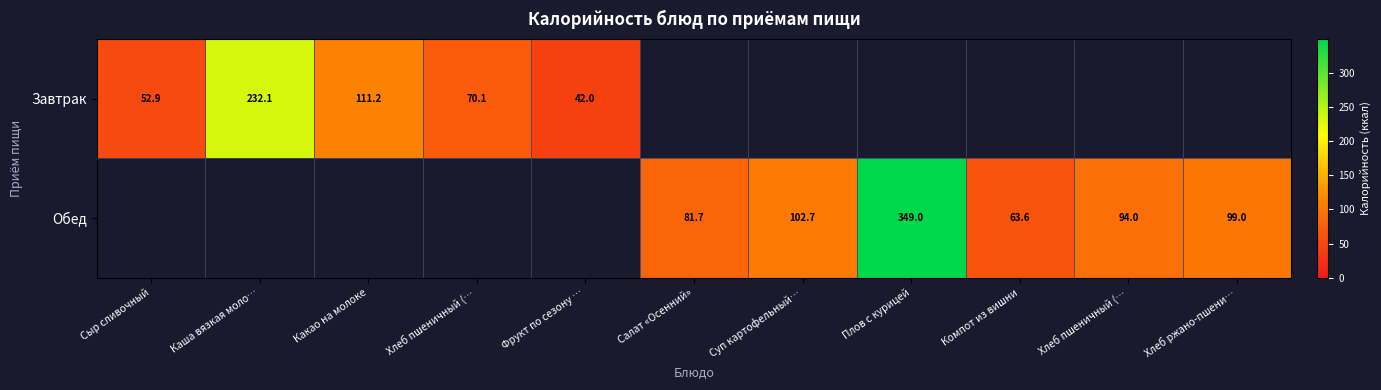

Between Сыр сливочный and Какао на молоке, which series saw the biggest shift?

Завтрак